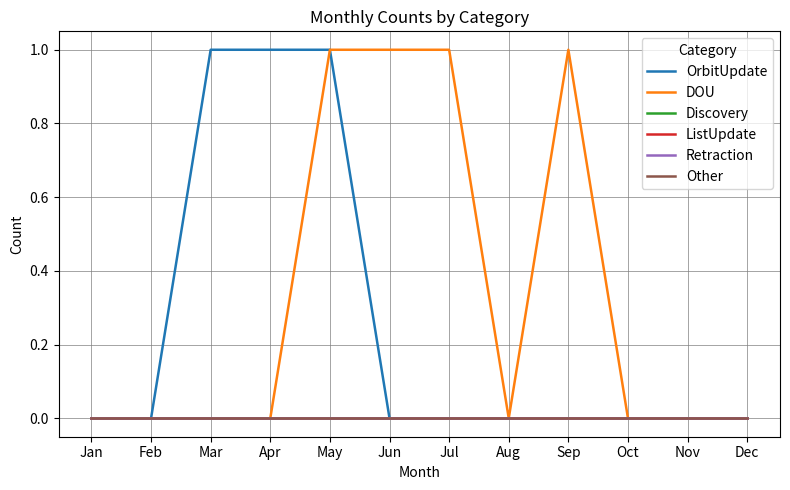

Does the chart display data point markers on the line(s)?

No